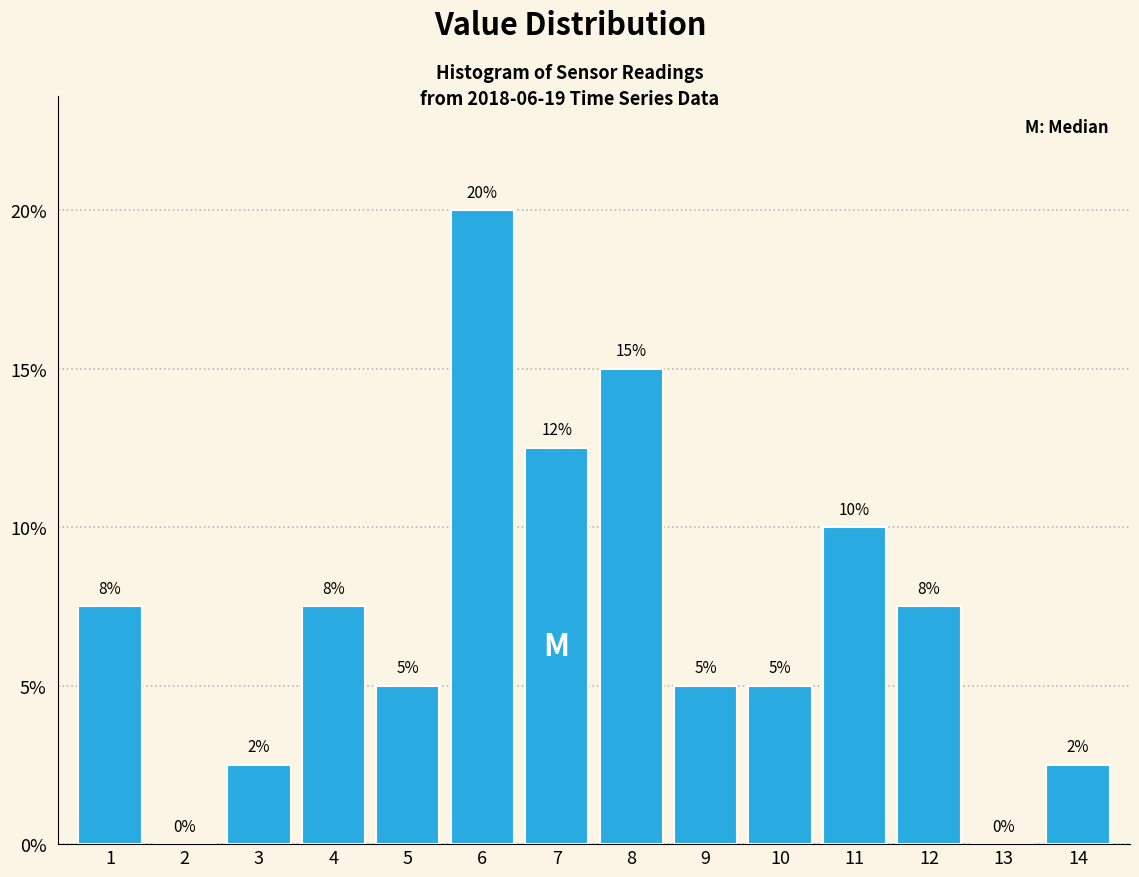

What is the greatest value displayed?

20.0